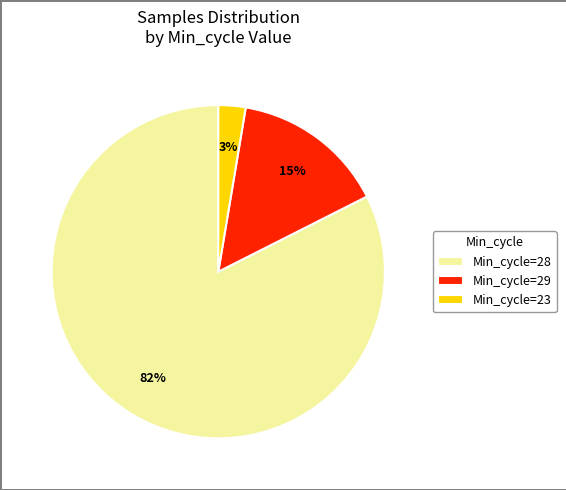

What is the smallest slice in the pie chart?

Min_cycle=23